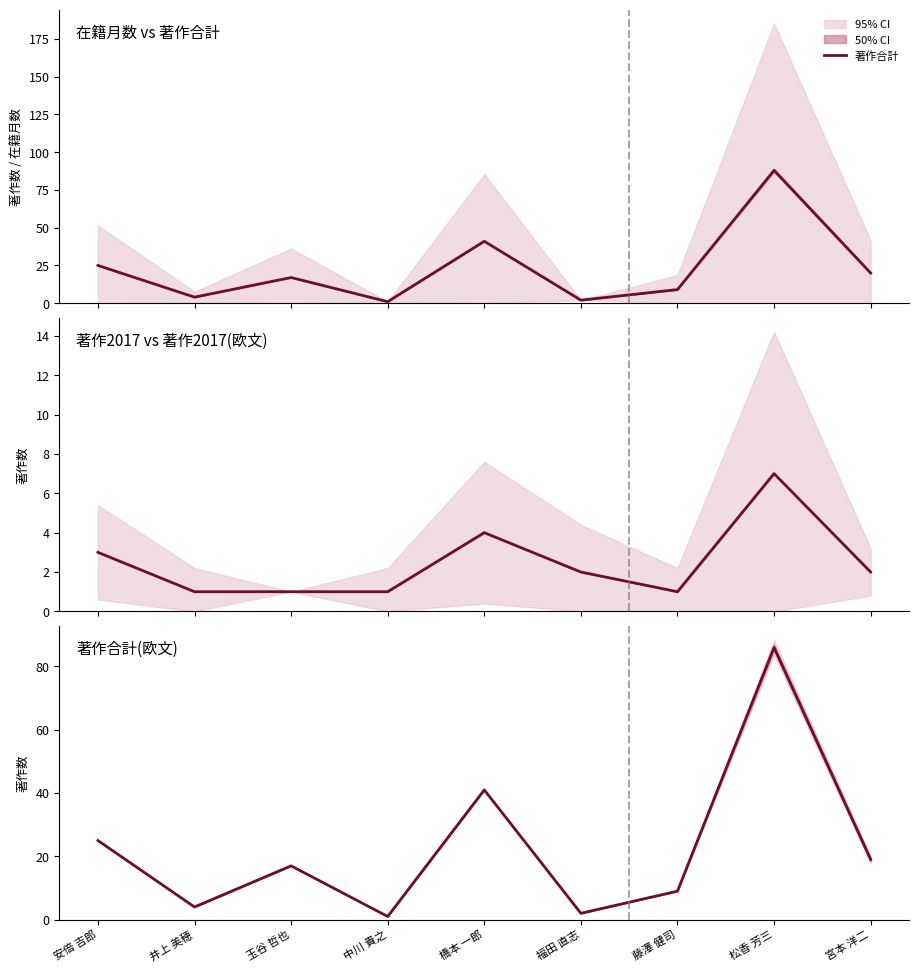

True or false: 著作2017 and 著作合計 cross at least once.

False